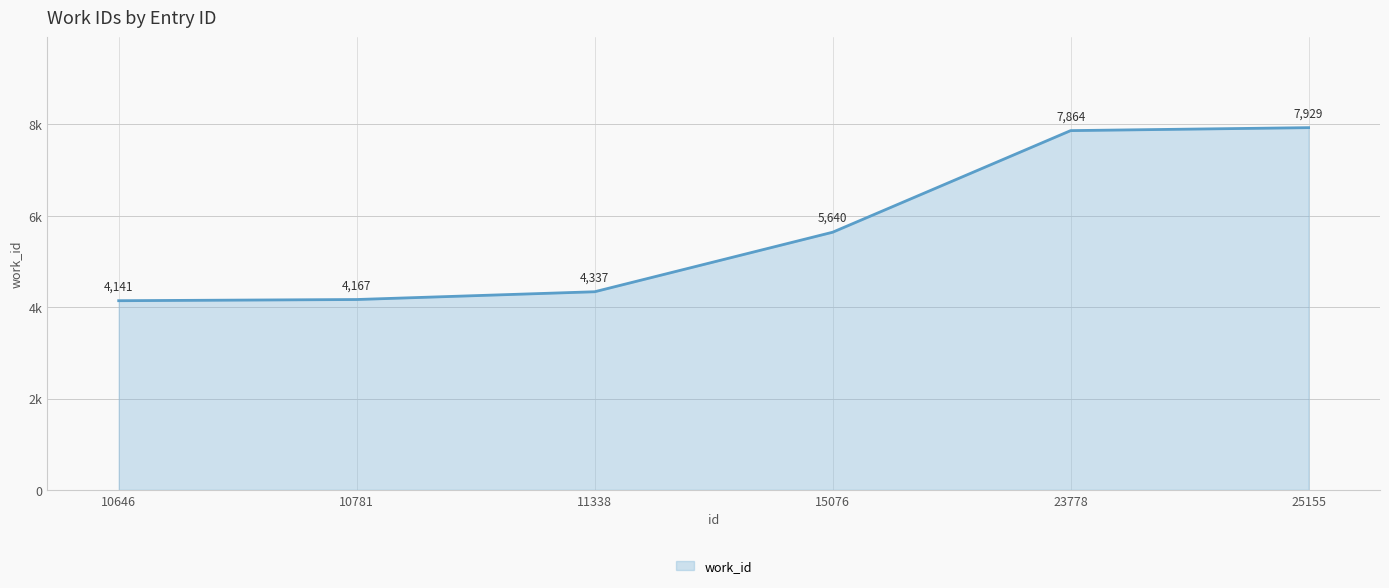

Reading right to left, extract all data points from this chart.

7929	7864	5640	4337	4167	4141